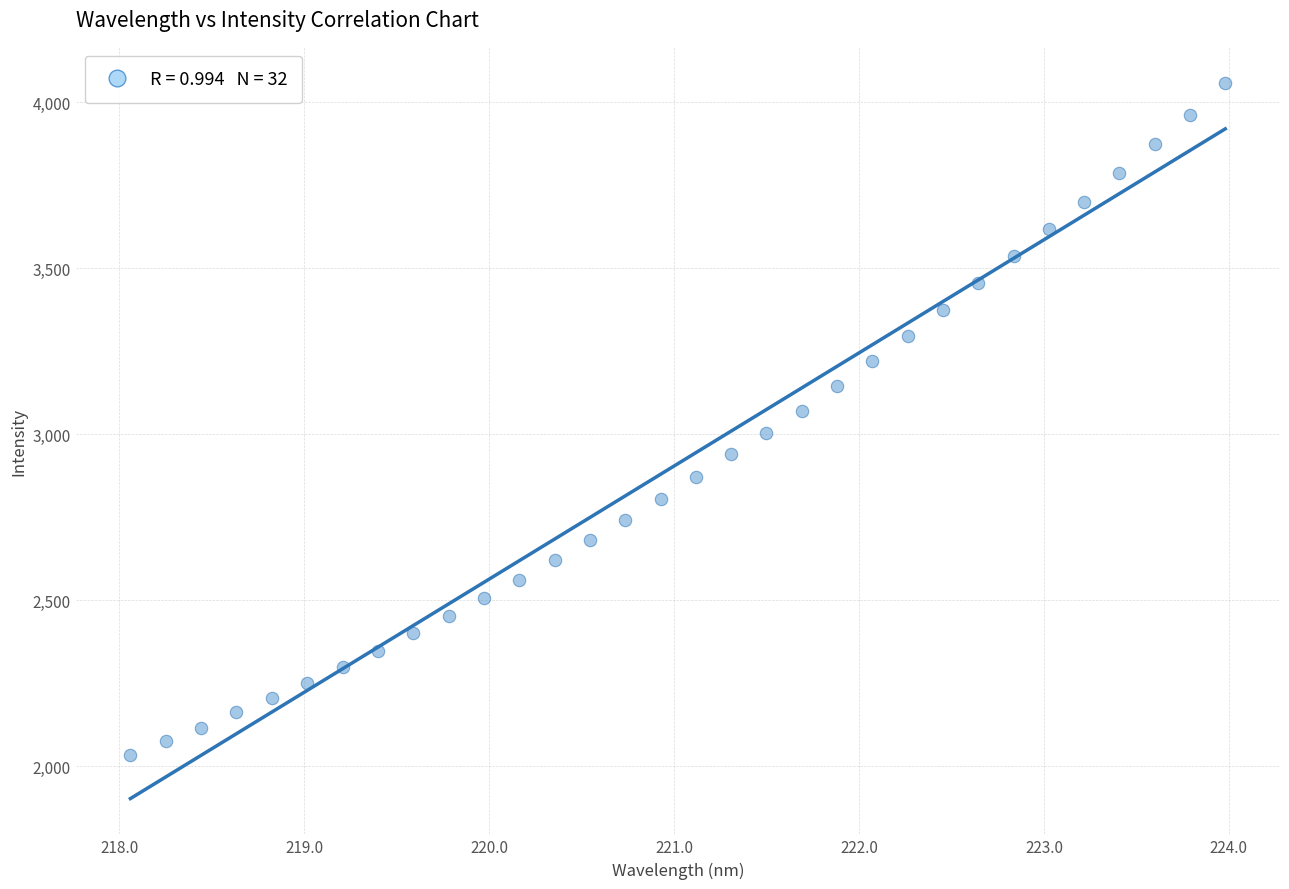

What is the range of X values (max minus min)?

5.9